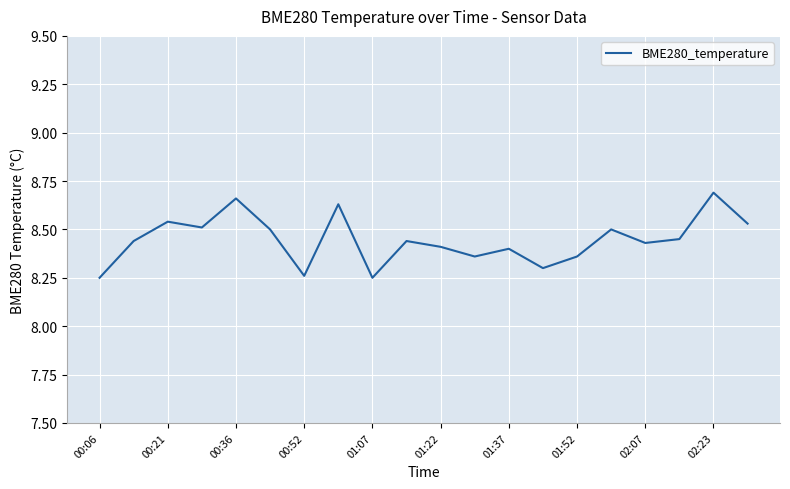

Is this an area chart (filled region under the line)?

No